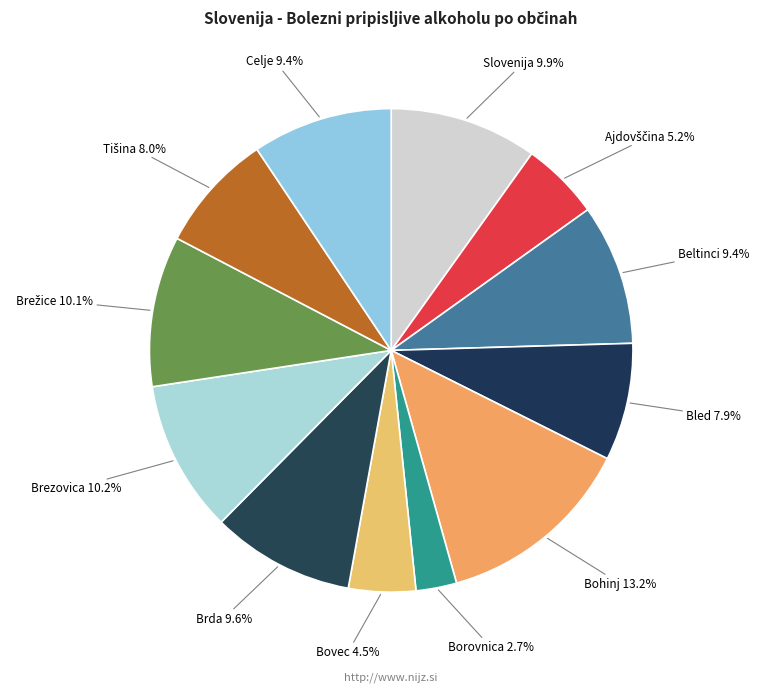

Is there any slice that represents more than half of the pie?

No